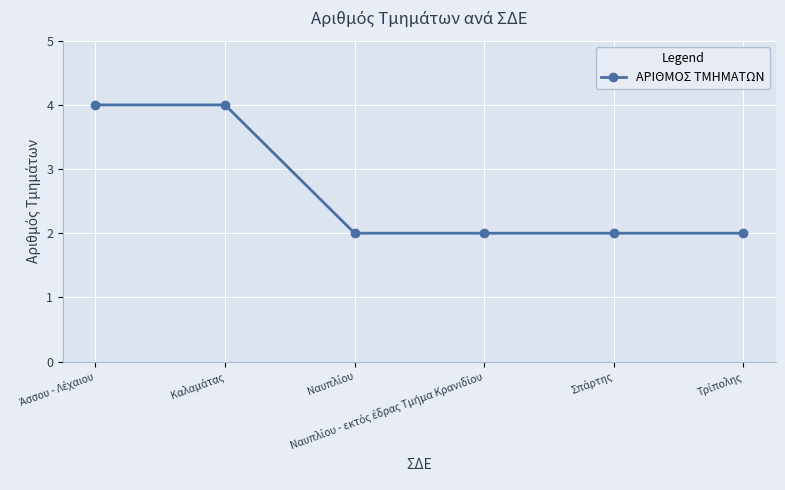

What is the difference between the maximum and minimum values?

2